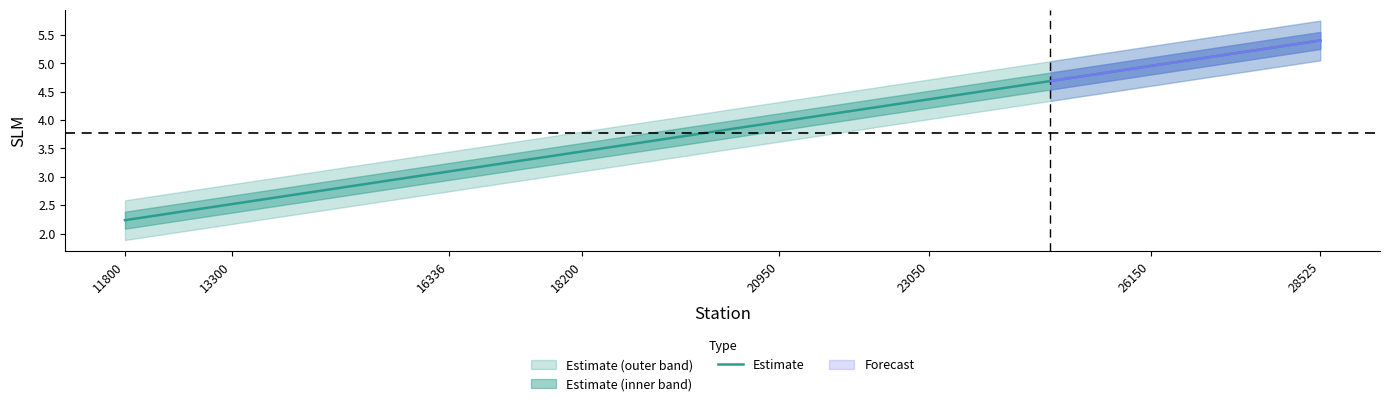

What is the lowest value of the Estimate series?

2.2